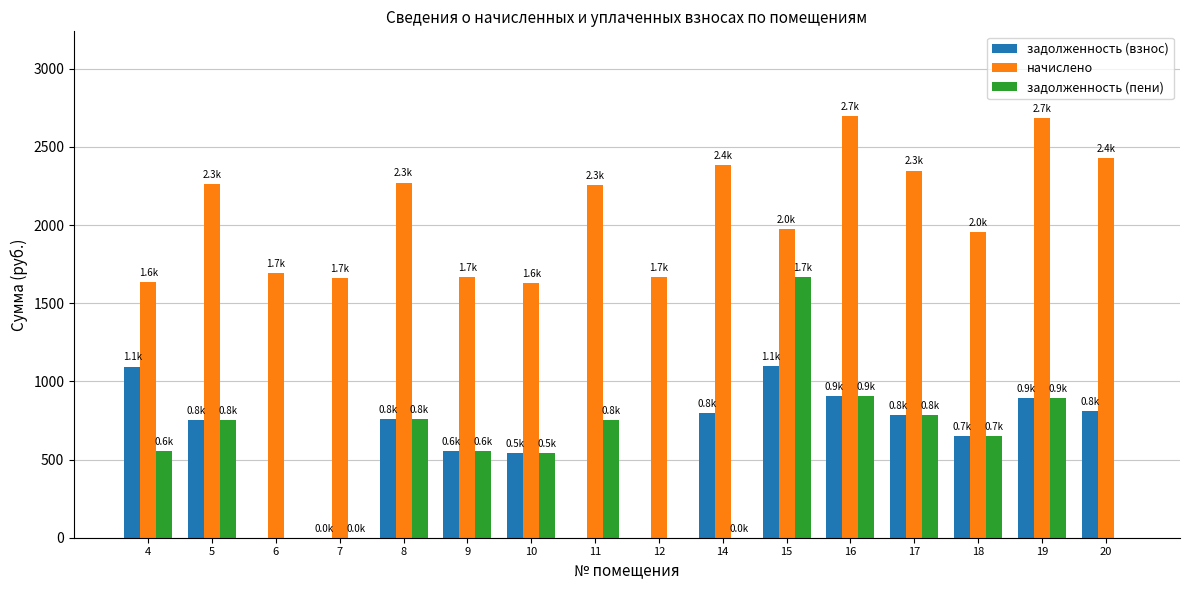

Between 4 and 5, which series saw the biggest shift?

начислено